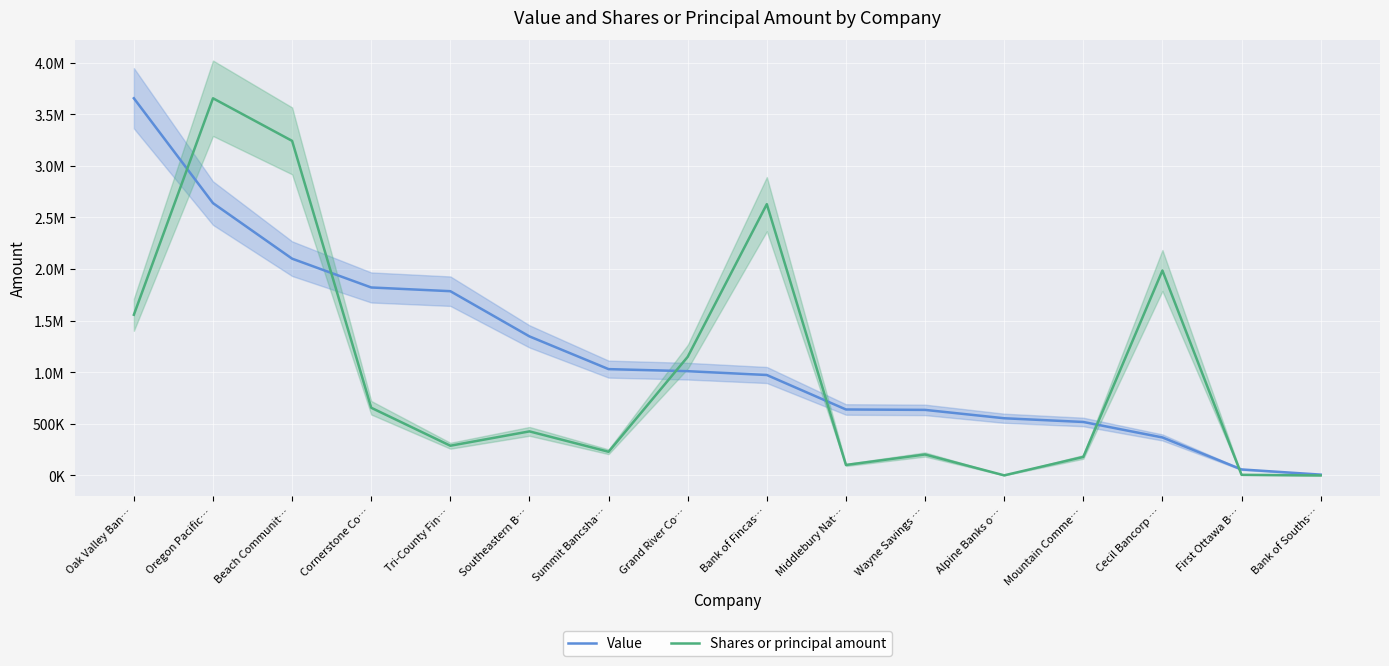

What is the greatest value displayed?

3654000.0